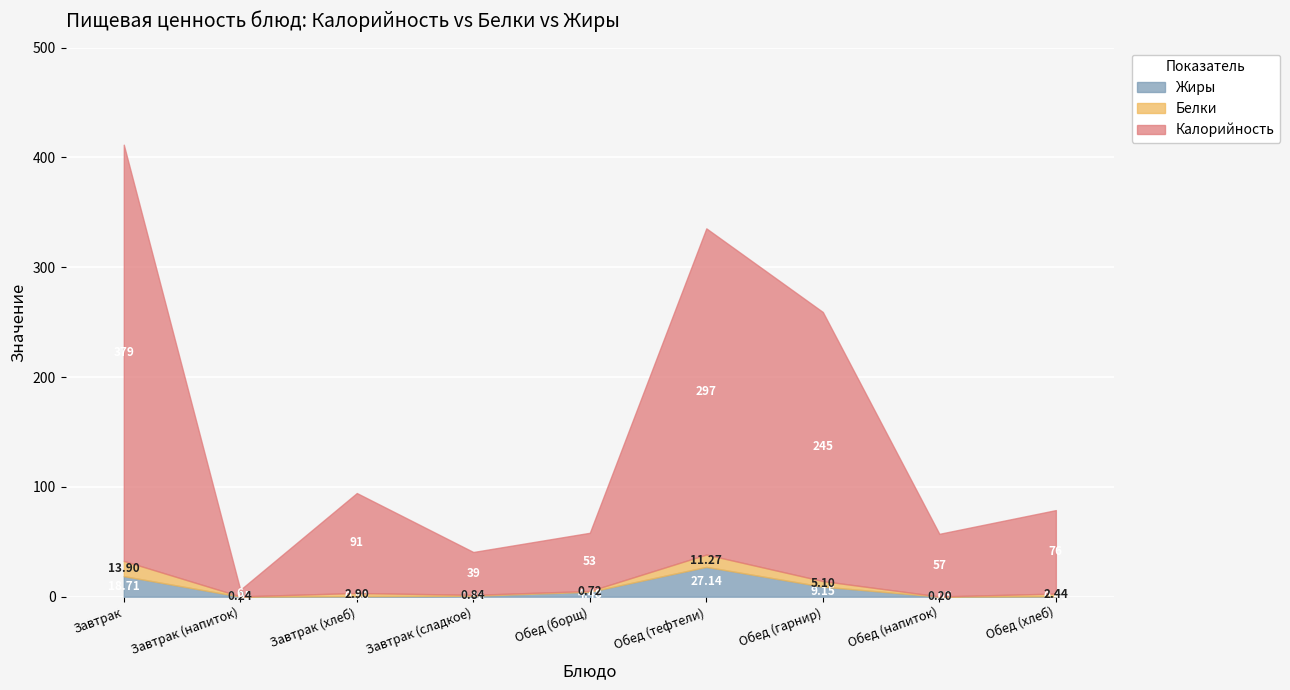

Where is Жиры nearest to the value 13?

Обед (гарнир)